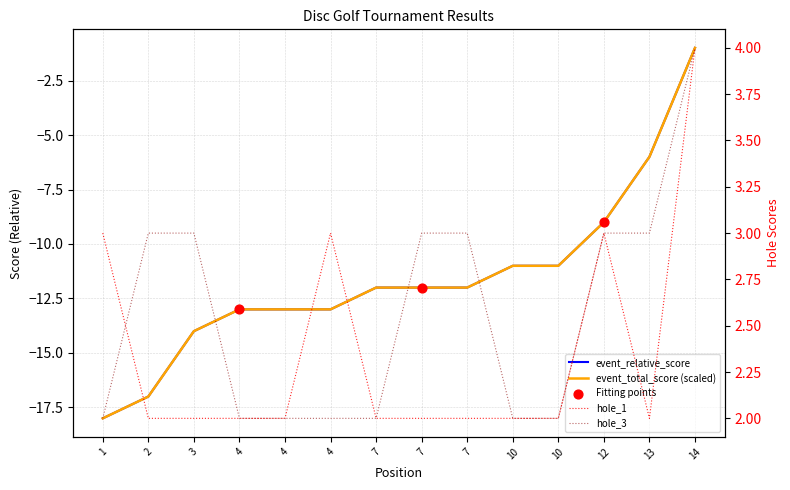

Which series has the largest total across all categories?

hole_3